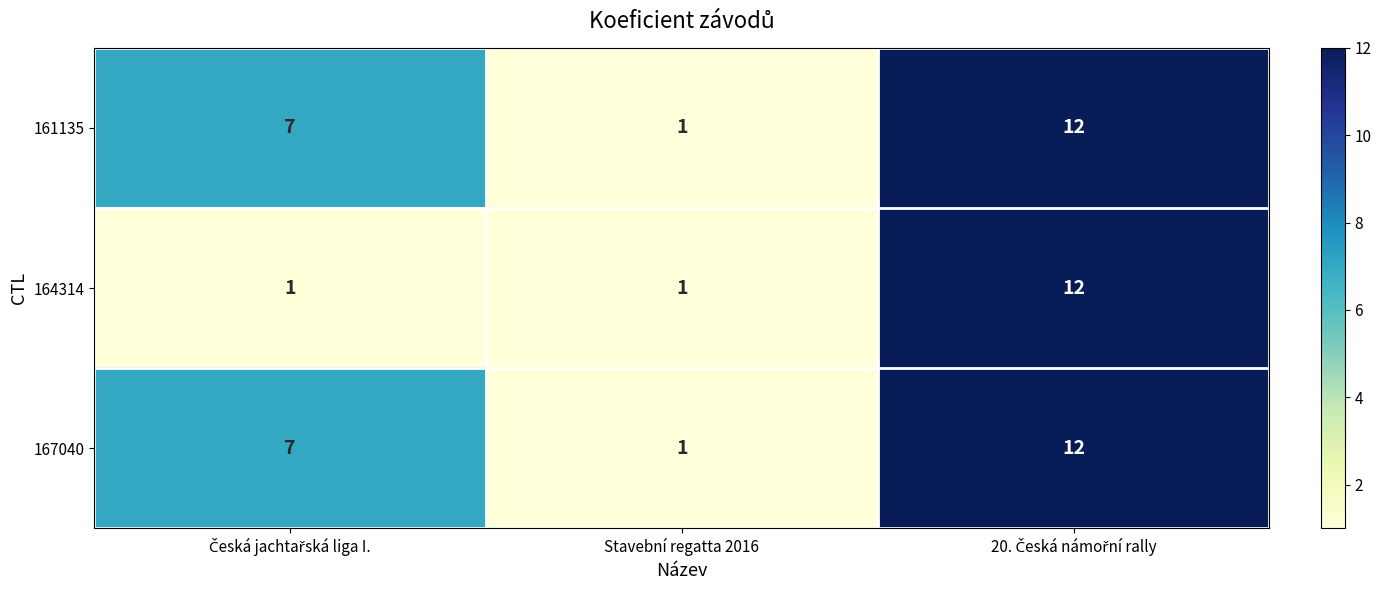

How many 161135 values are between 1 and 12?

3